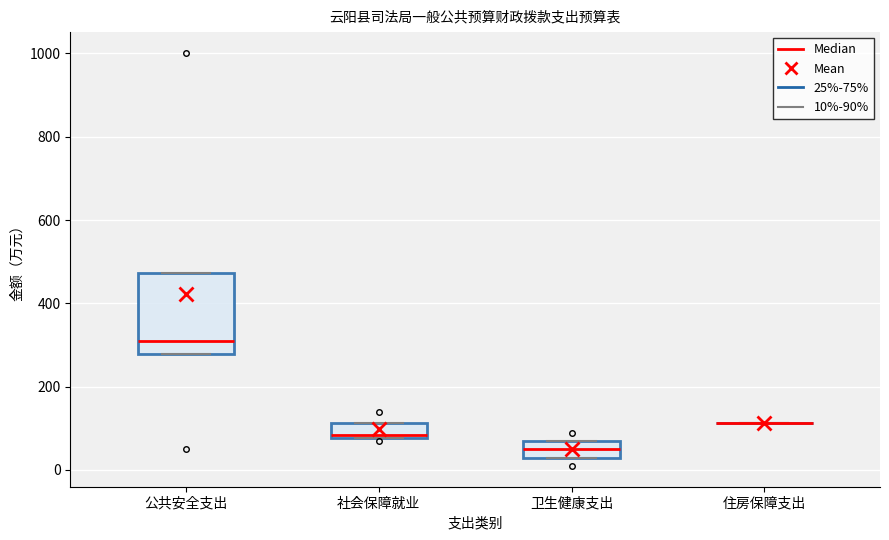

Reading left to right, read every box against the y-axis: the position of its median line, the range the box covers, and the ends of its whiskers. The values are not printed on the chart, so give them approximately, as read against the axis.

公共安全支出: median 300, box 280 to 480, whiskers 280 to 480
社会保障就业: median 80 (just above the box's lower edge), box 80 to 120, whiskers 80 to 120
卫生健康支出: median 40, box 20 to 60, whiskers 20 to 60
住房保障支出: box collapsed to a line at 120, whiskers 120 to 120